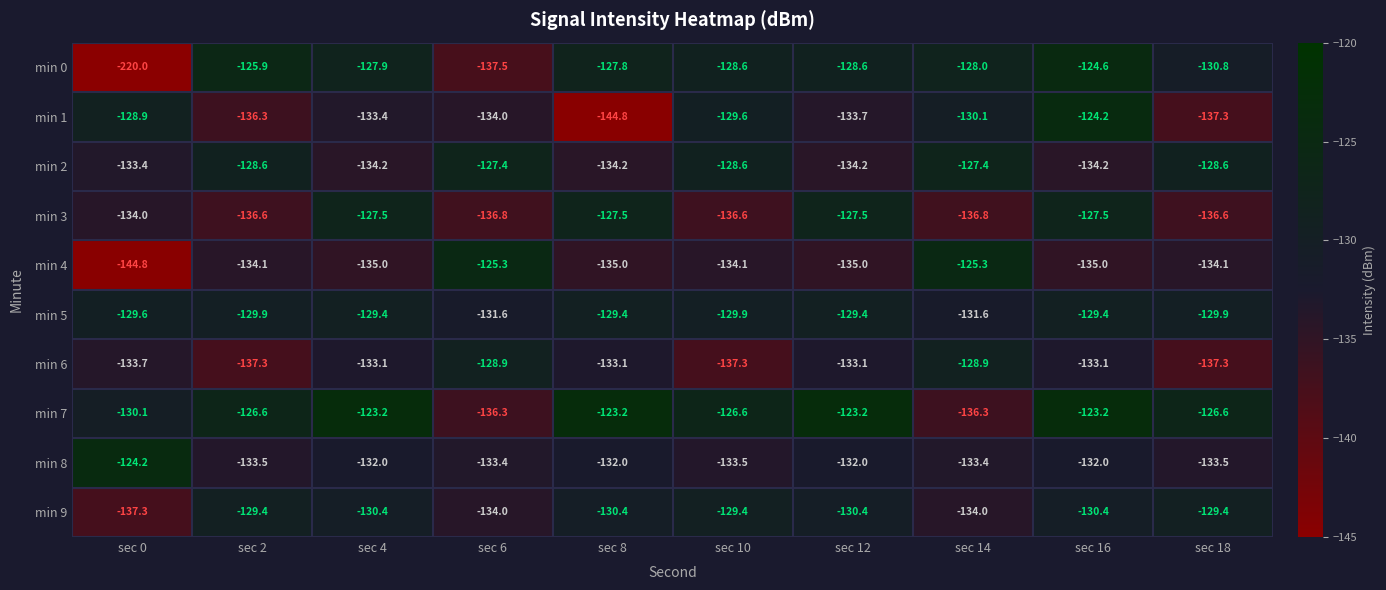

Is the value of min 2 at sec 2 greater than the value of min 4 at sec 14?

No